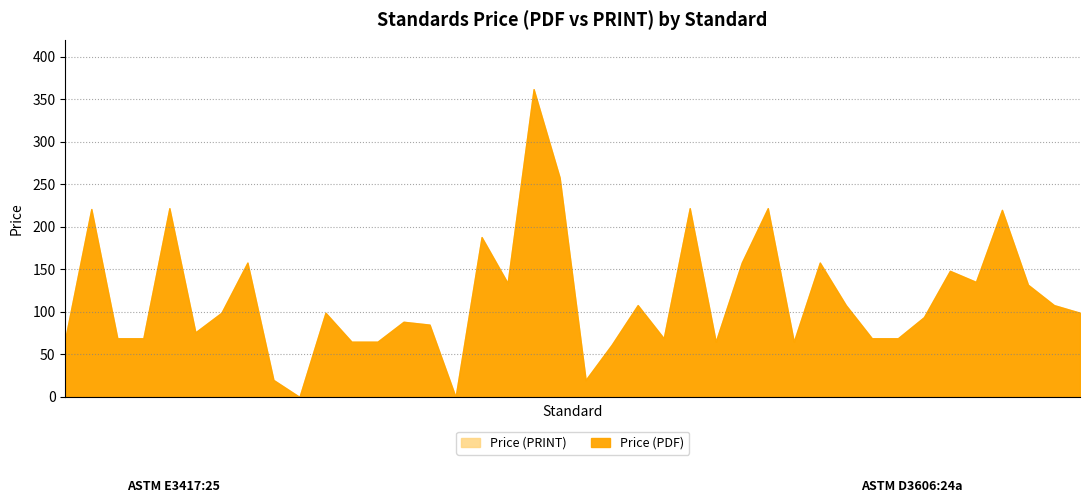

True or false: Price (PRINT) and Price (PDF) intersect in this chart.

False